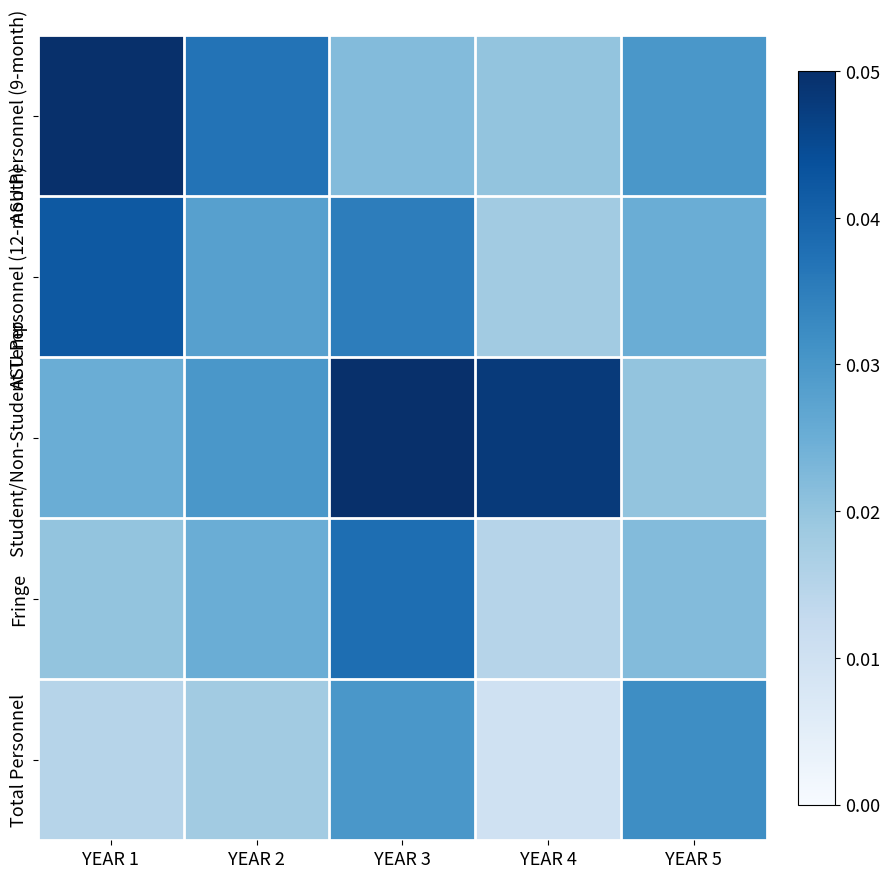

Reading left to right, list all the values displayed in this chart.

ASU Personnel (9-month): YEAR 1=0.1	YEAR 2=0.0	YEAR 3=0.0	YEAR 4=0.0	YEAR 5=0.0
ASU Personnel (12-month): YEAR 1=0.0	YEAR 2=0.0	YEAR 3=0.0	YEAR 4=0.0	YEAR 5=0.0
Student/Non-Student Temp: YEAR 1=0.0	YEAR 2=0.0	YEAR 3=0.1	YEAR 4=0.0	YEAR 5=0.0
Fringe: YEAR 1=0.0	YEAR 2=0.0	YEAR 3=0.0	YEAR 4=0.0	YEAR 5=0.0
Total Personnel: YEAR 1=0.0	YEAR 2=0.0	YEAR 3=0.0	YEAR 4=0.0	YEAR 5=0.0